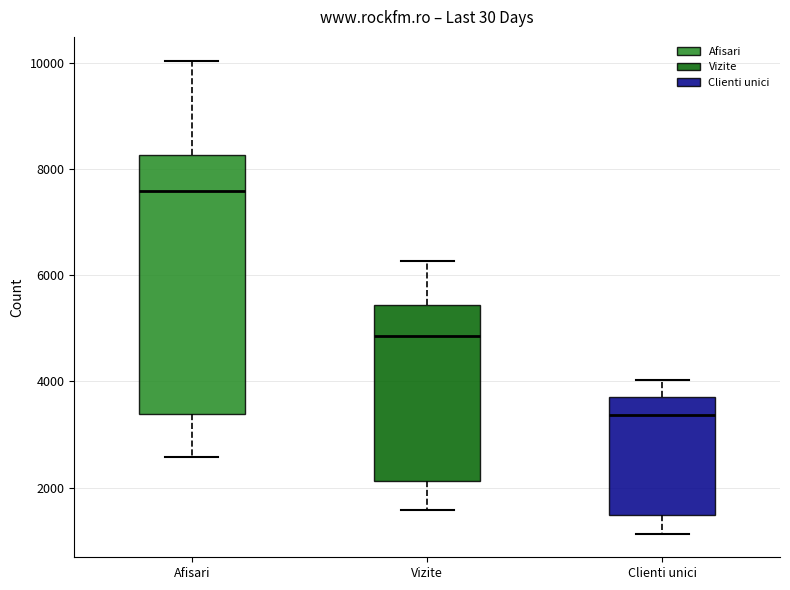

Which box is the tallest, from its lower edge to its upper edge?

Afisari